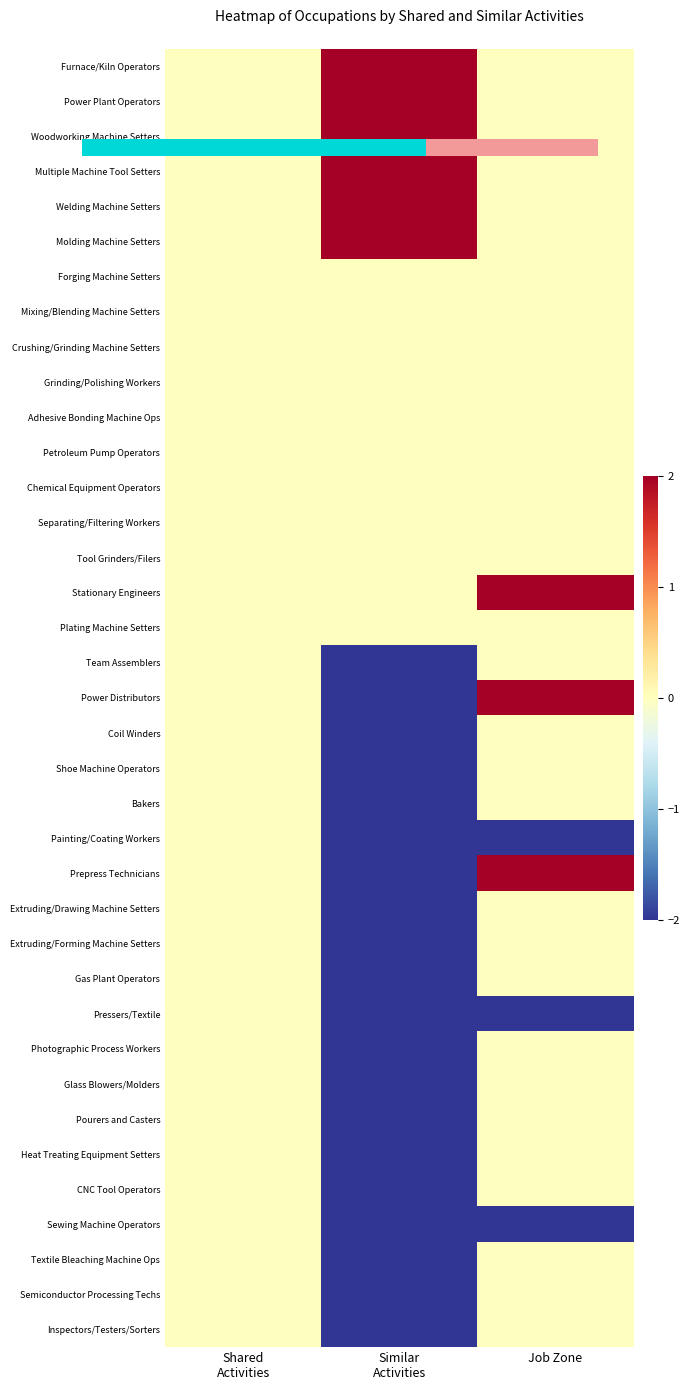

Count the number of data series in this chart.

37